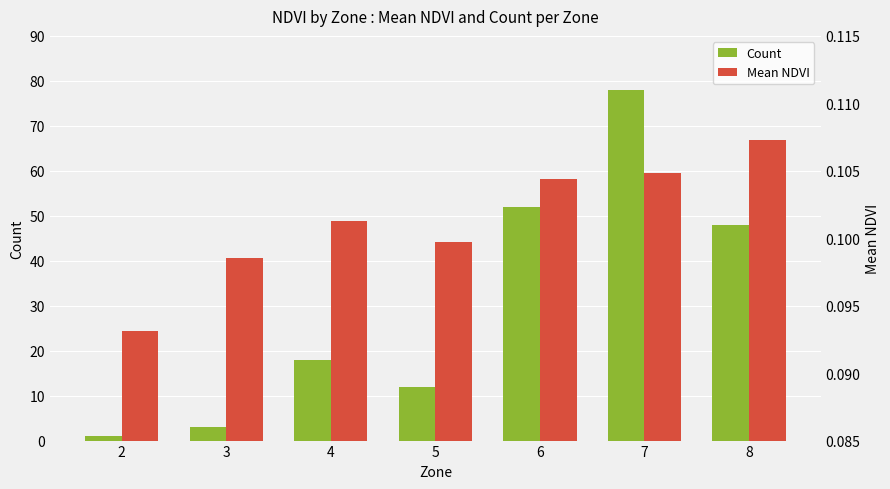

Reading left to right, list all the values displayed in this chart.

Count: 2=1.0	3=3.0	4=18.0	5=12.0	6=52.0	7=78.0	8=48.0
Mean NDVI: 2=0.1	3=0.1	4=0.1	5=0.1	6=0.1	7=0.1	8=0.1